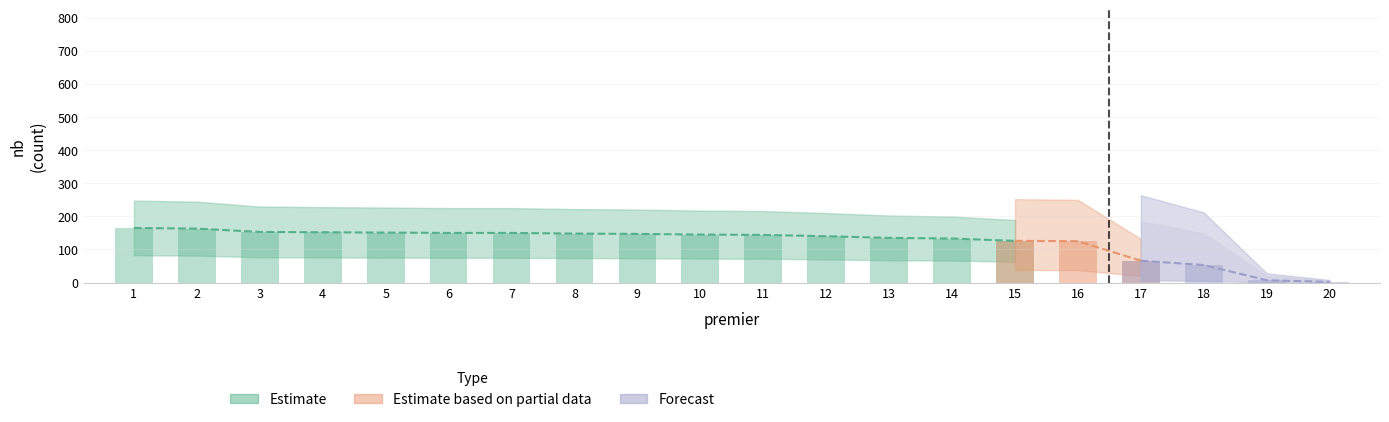

Reading left to right, what are all the values shown in this chart?

1=165	2=163	3=153	4=152	5=151	6=150	7=150	8=148	9=147	10=145	11=144	12=140	13=135	14=133	15=126	16=125	17=66	18=53	19=7	20=2